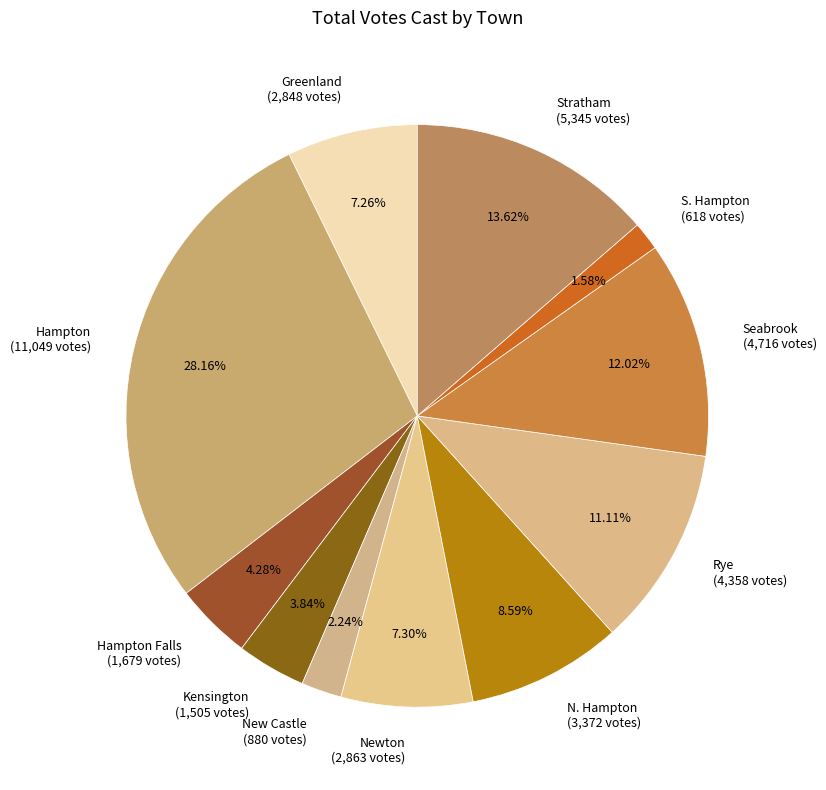

Is S. Hampton (618 votes) the majority of the pie?

No